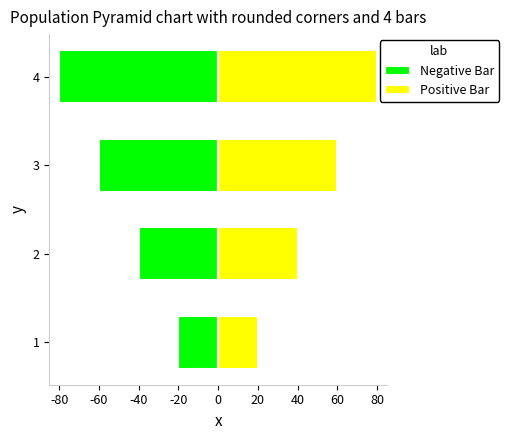

What is the maximum value for Positive Bar?

80